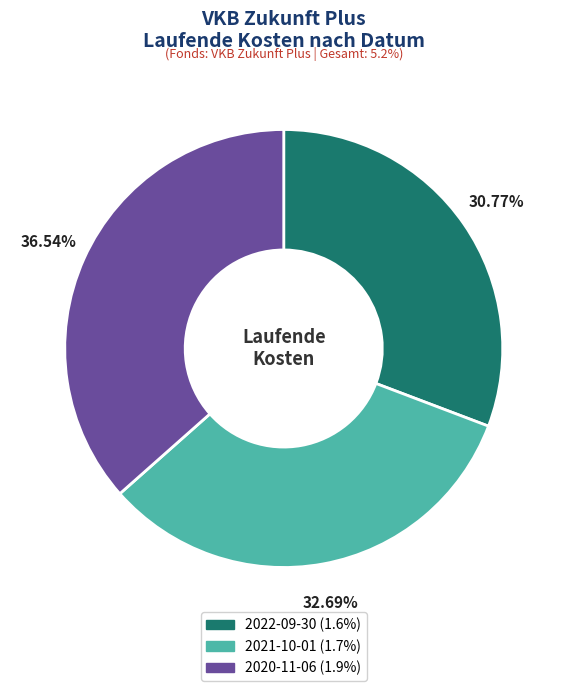

To the nearest percent, what is the difference between the 2022-09-30 and 2021-10-01 slice percentages?

2%